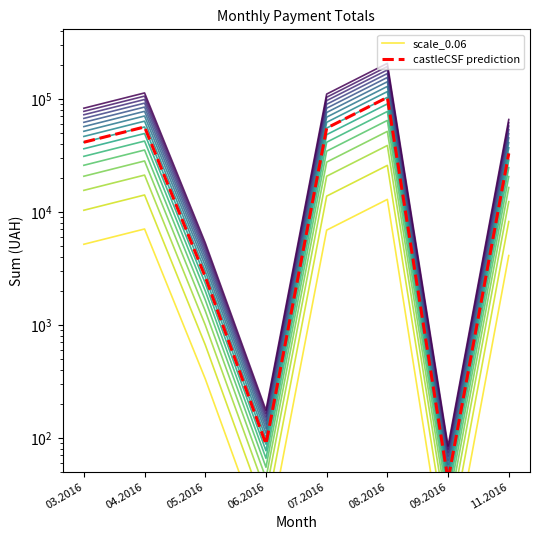

List the labels in order of castleCSF prediction value, smallest first.

09.2016, 06.2016, 05.2016, 11.2016, 03.2016, 07.2016, 04.2016, 08.2016